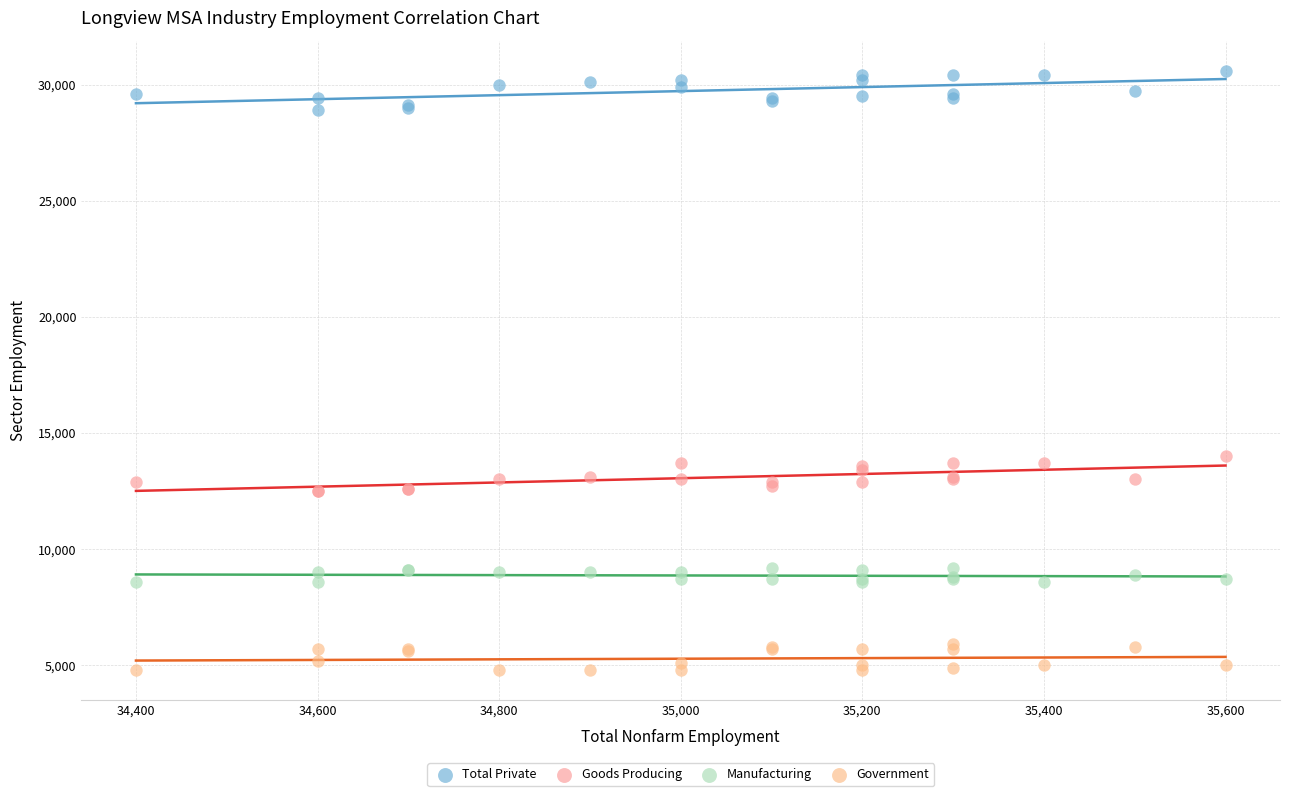

Which series reaches the minimum Y coordinate?

Government